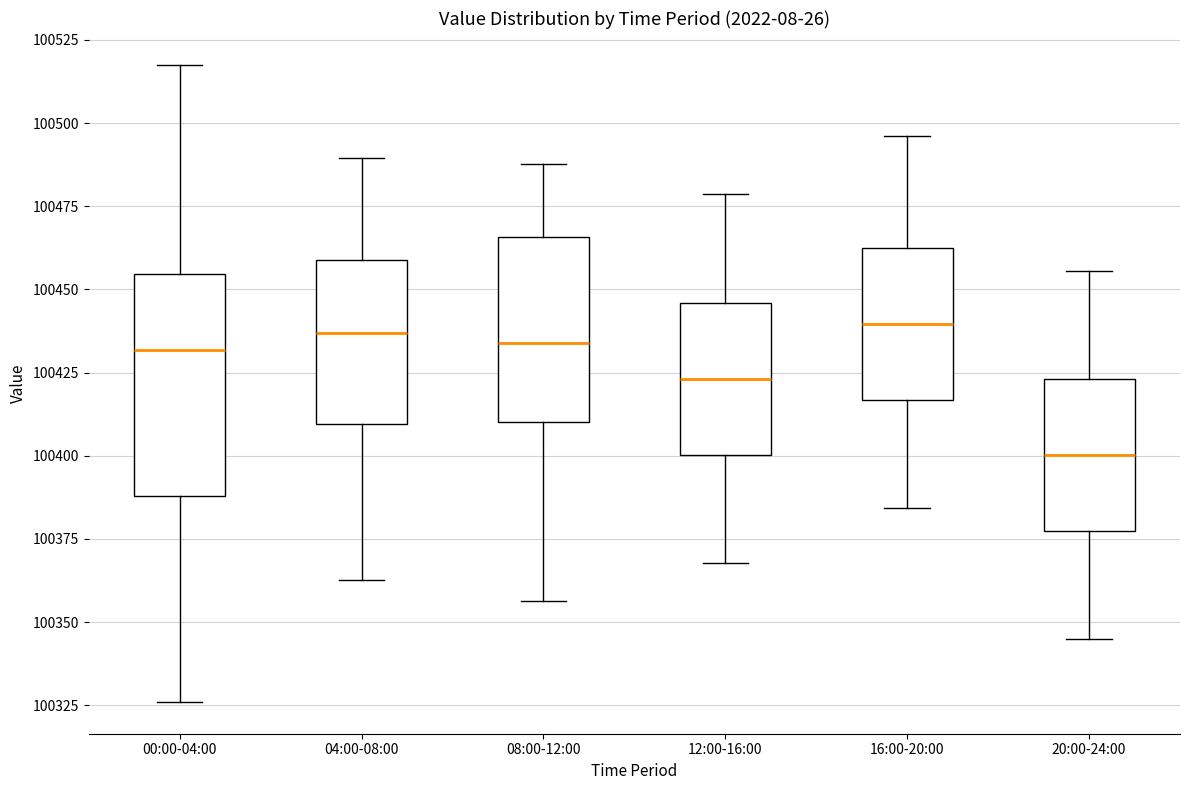

Which box has the lowest median line?

20:00-24:00